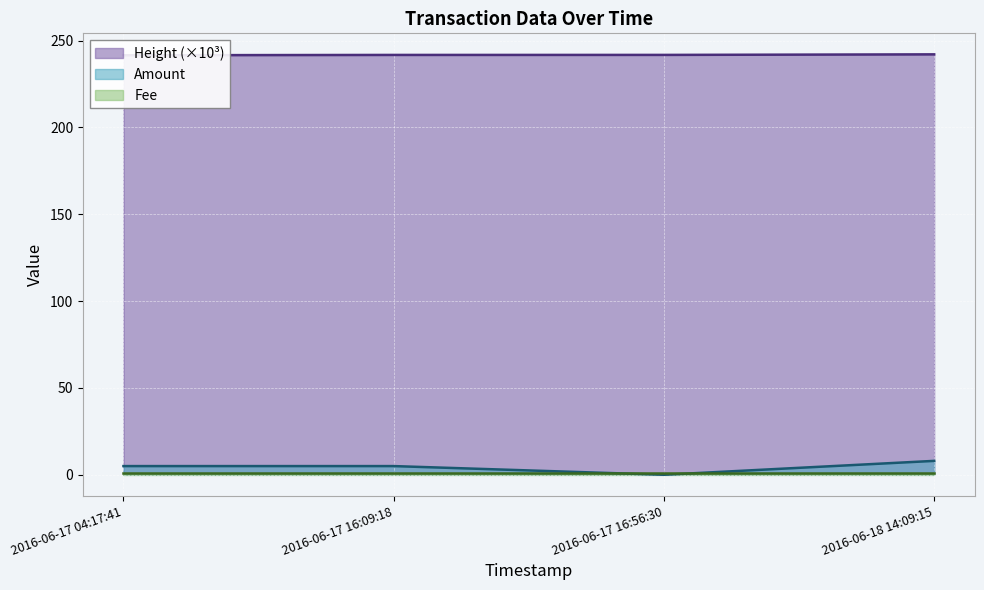

True or false: Amount and Height cross at least once.

False